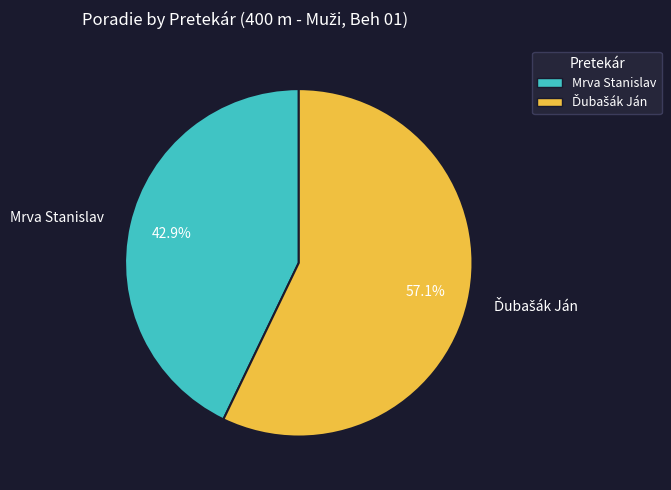

What percentage is NOT represented by Mrva Stanislav?

57.1%